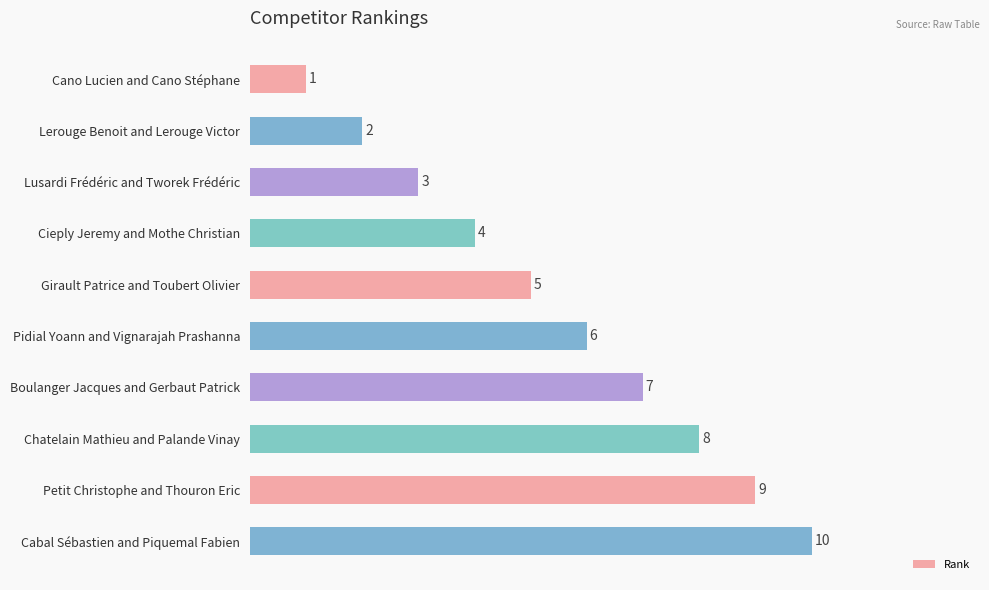

What is the sum of all values?

55